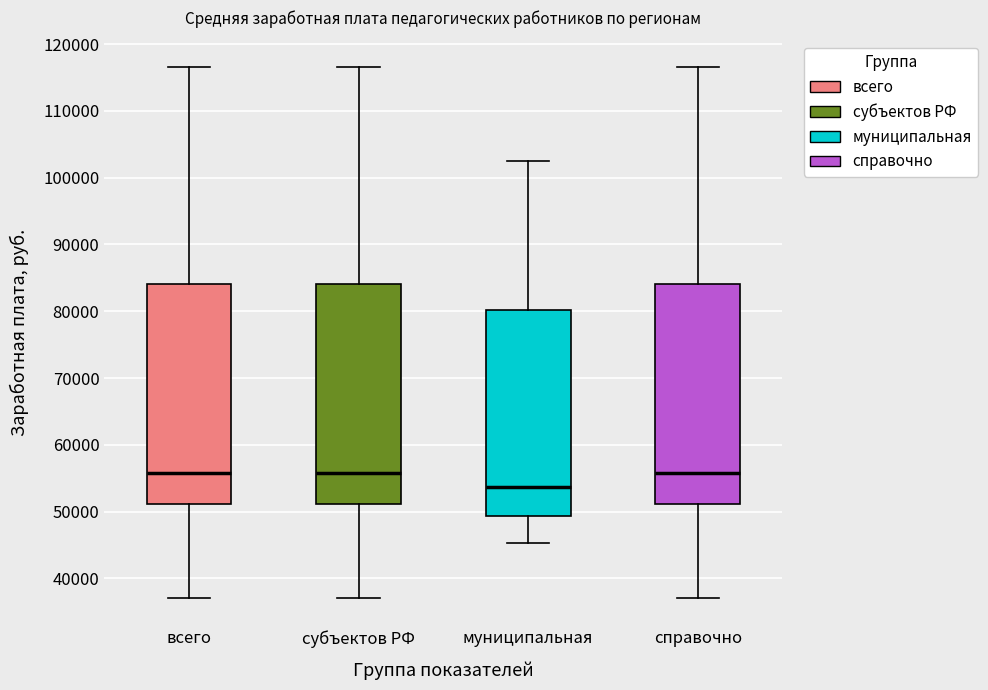

Reading left to right, read every box against the y-axis: the position of its median line, the range the box covers, and the ends of its whiskers. The values are not printed on the chart, so give them approximately, as read against the axis.

всего: median 56000, box 51000 to 84000, whiskers 37000 to 117000
субъектов РФ: median 56000, box 51000 to 84000, whiskers 37000 to 117000
муниципальная: median 54000, box 49000 to 80000, whiskers 45000 to 102000
справочно: median 56000, box 51000 to 84000, whiskers 37000 to 117000